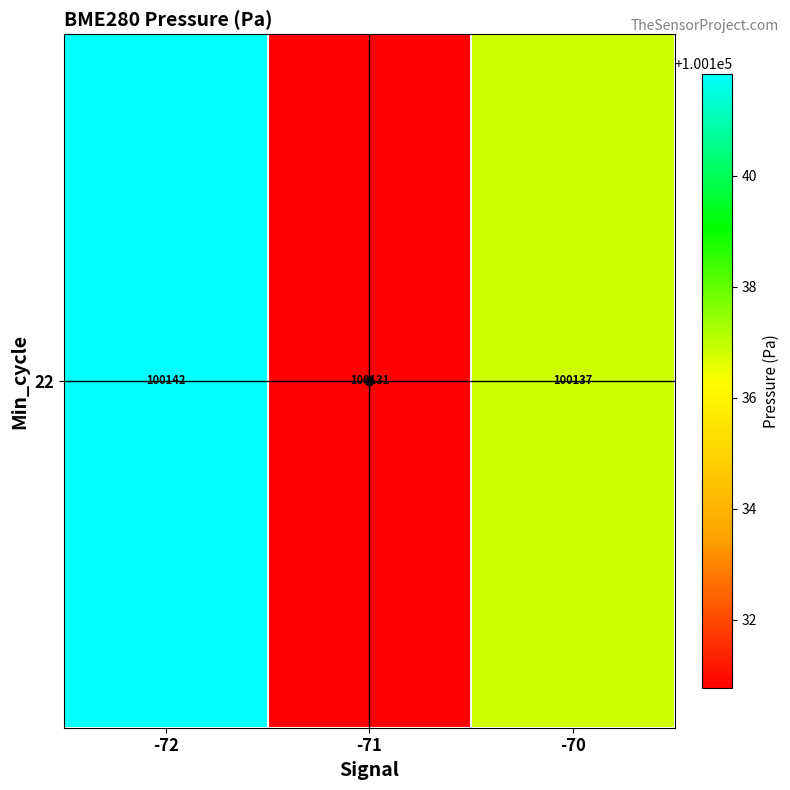

The value at -71 is 100130.8. True or false?

True